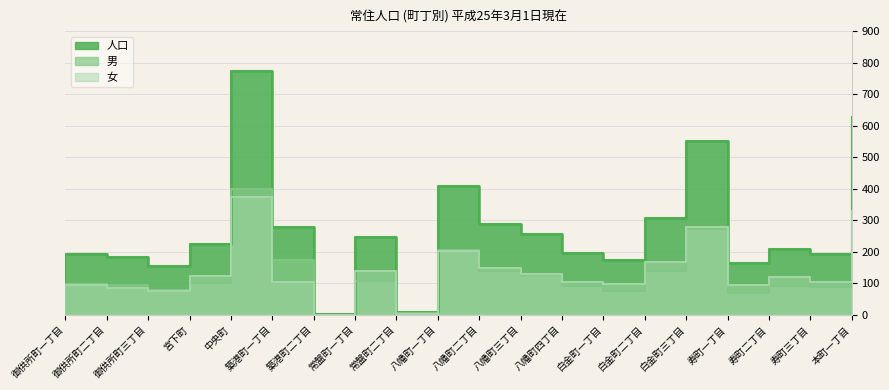

At which category is the sum across all series the highest?

中央町